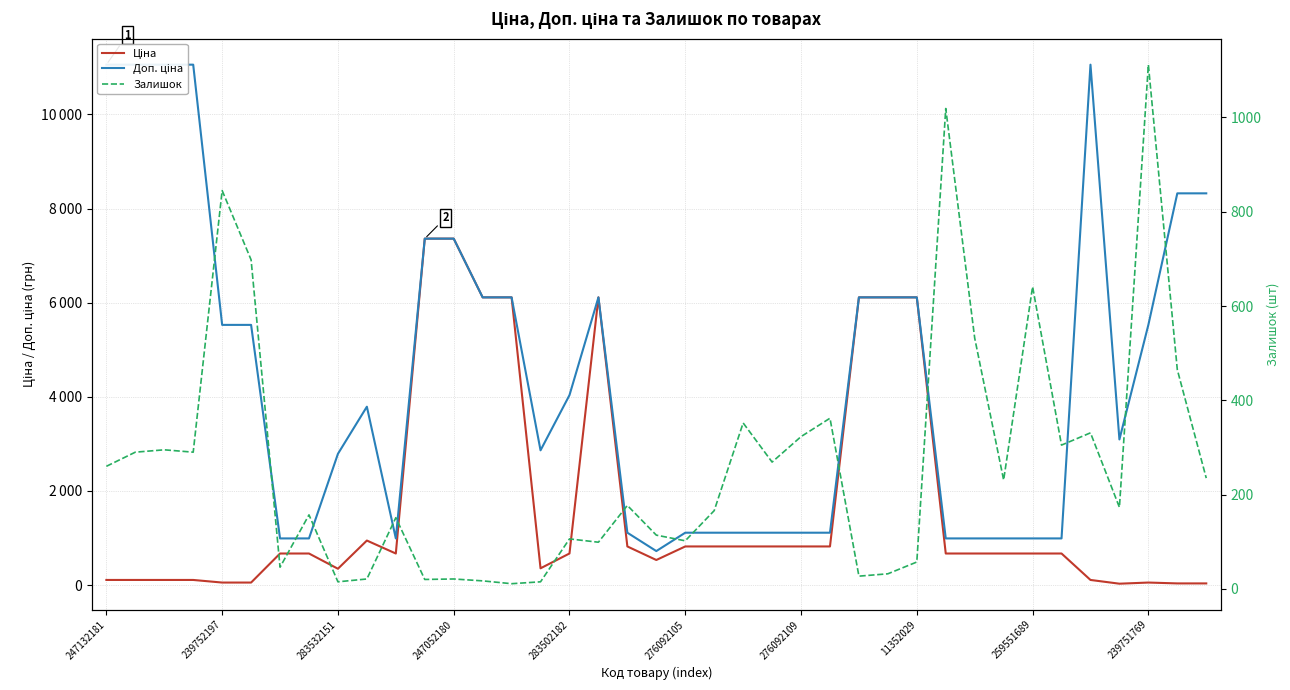

What is the sum of all Ціна values?

66211.2